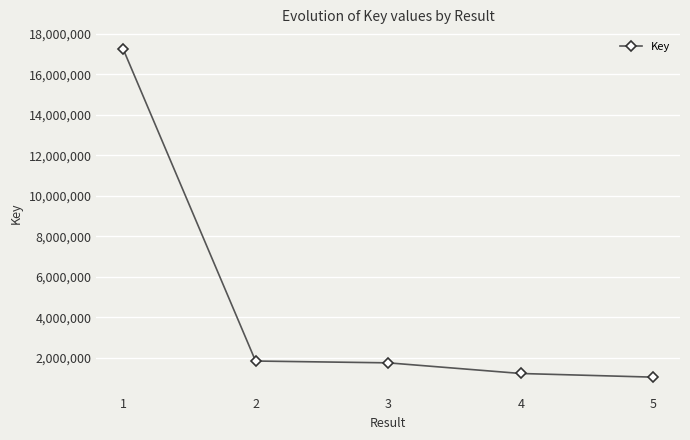

The value at 3 is 2662551. True or false?

False